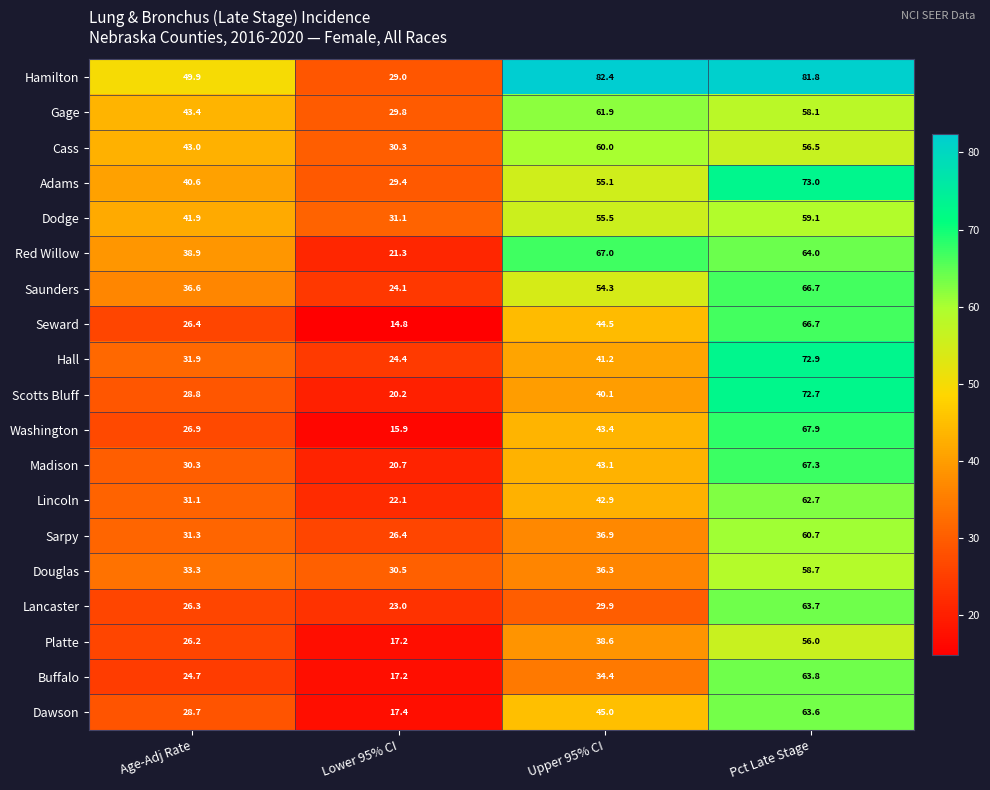

At which category does the chart reach its peak across all series?

Upper 95% CI